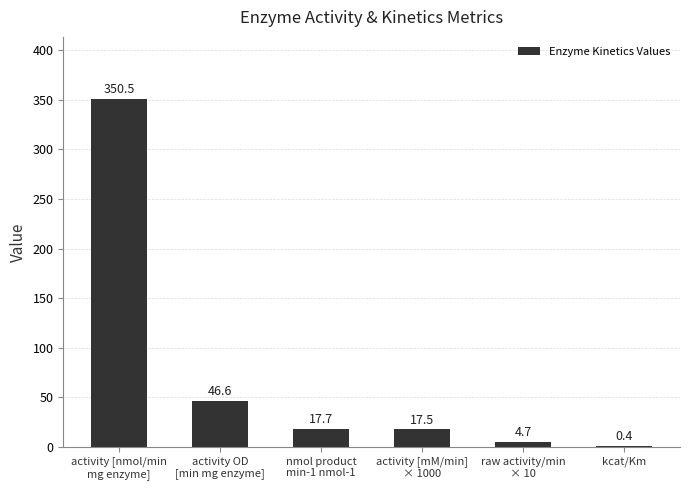

Are the bars horizontal?

No